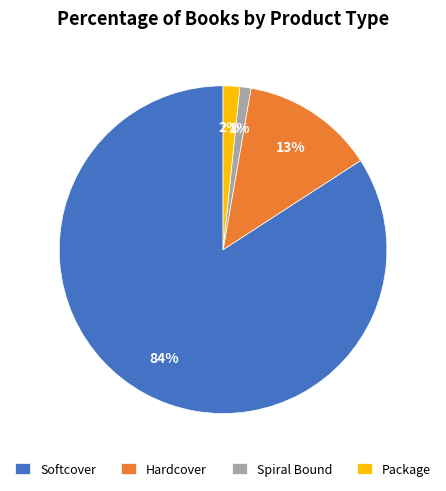

To the nearest percent, what is the average slice percentage?

25%